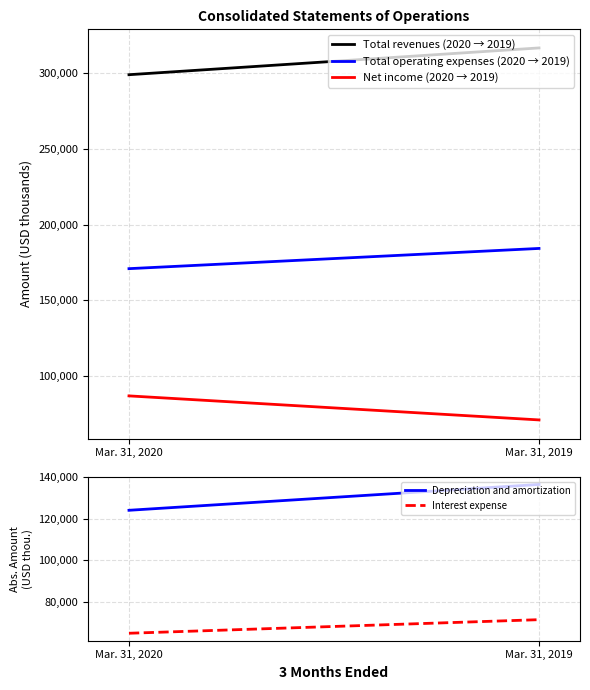

Which has a higher value, Mar. 31, 2019 or Mar. 31, 2020?

Mar. 31, 2019